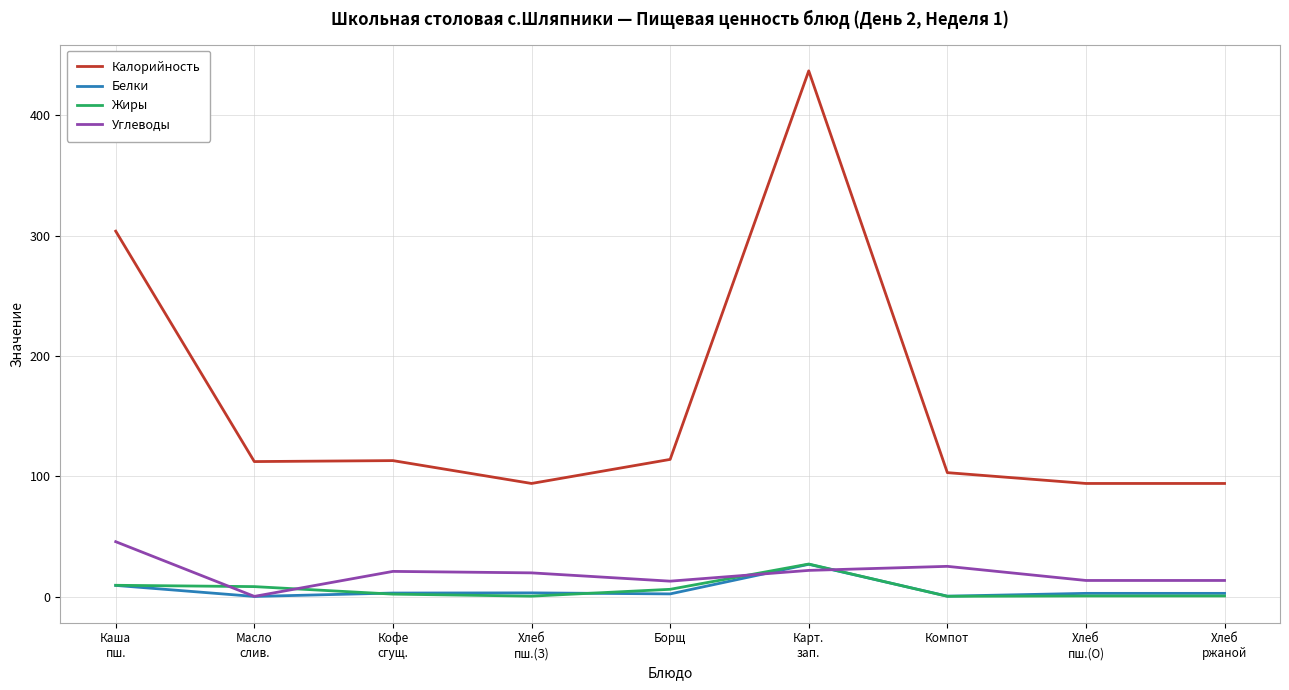

What is the difference between the maximum and minimum values in the Жиры series?

26.8